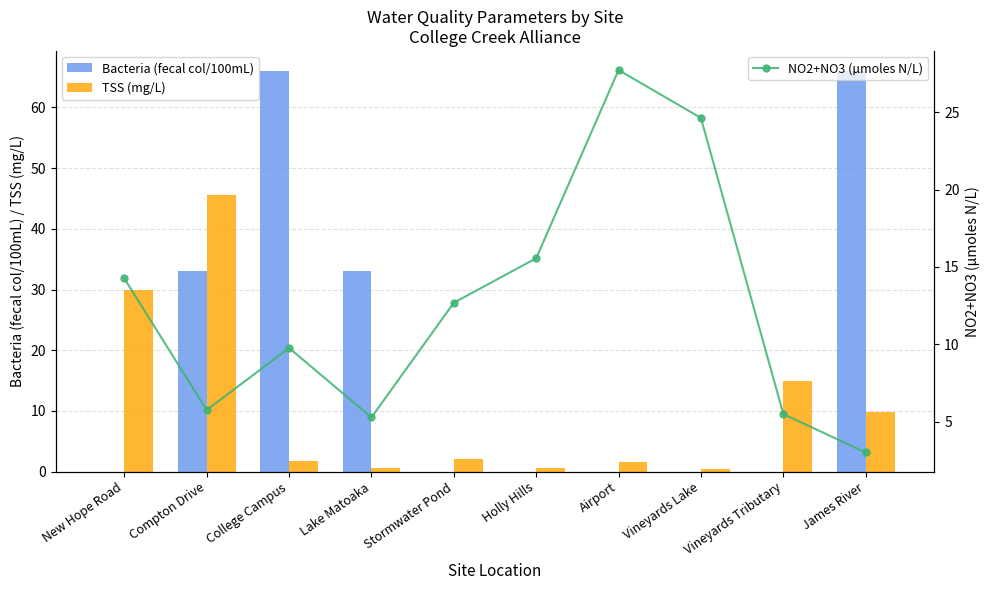

Is it true that TSS (mg/L) equals 45.5 at Compton Drive?

True